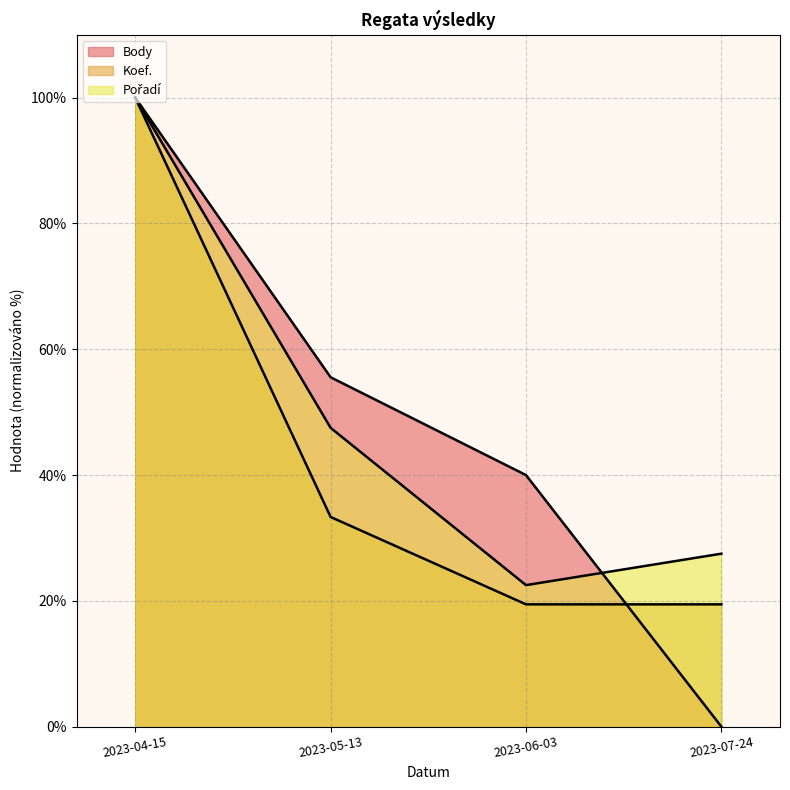

True or false: Body (linie) has a value of 55.5 at 2023-05-13.

True